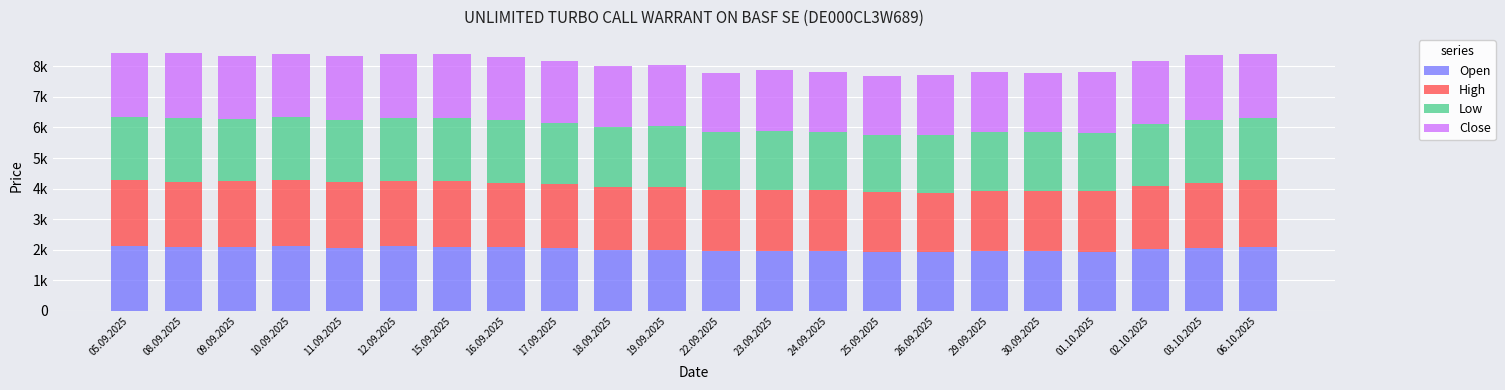

Are the bars horizontal?

No